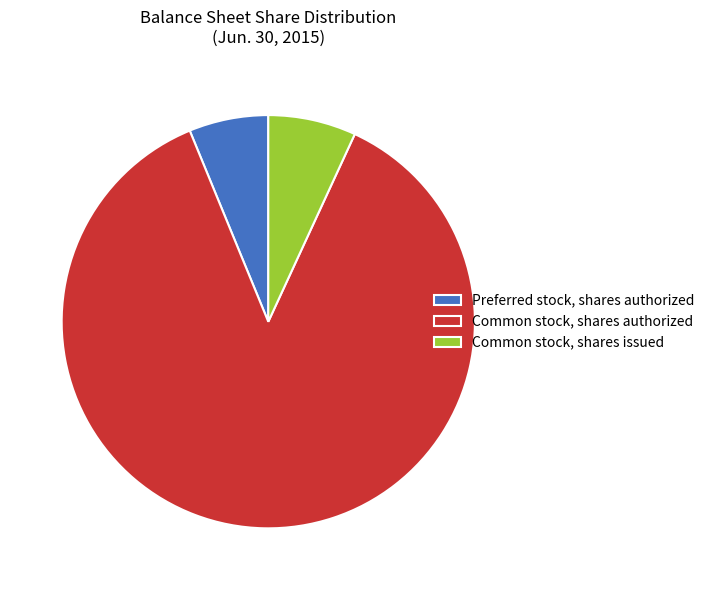

Is the sum of Common stock, shares issued and Preferred stock, shares authorized greater than half?

No